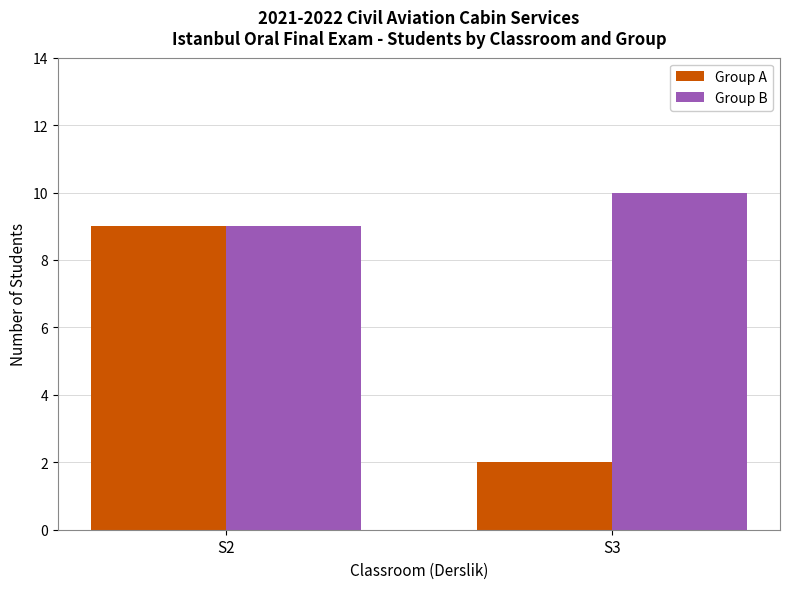

What is the difference between the Group B values at S3 and S2?

1